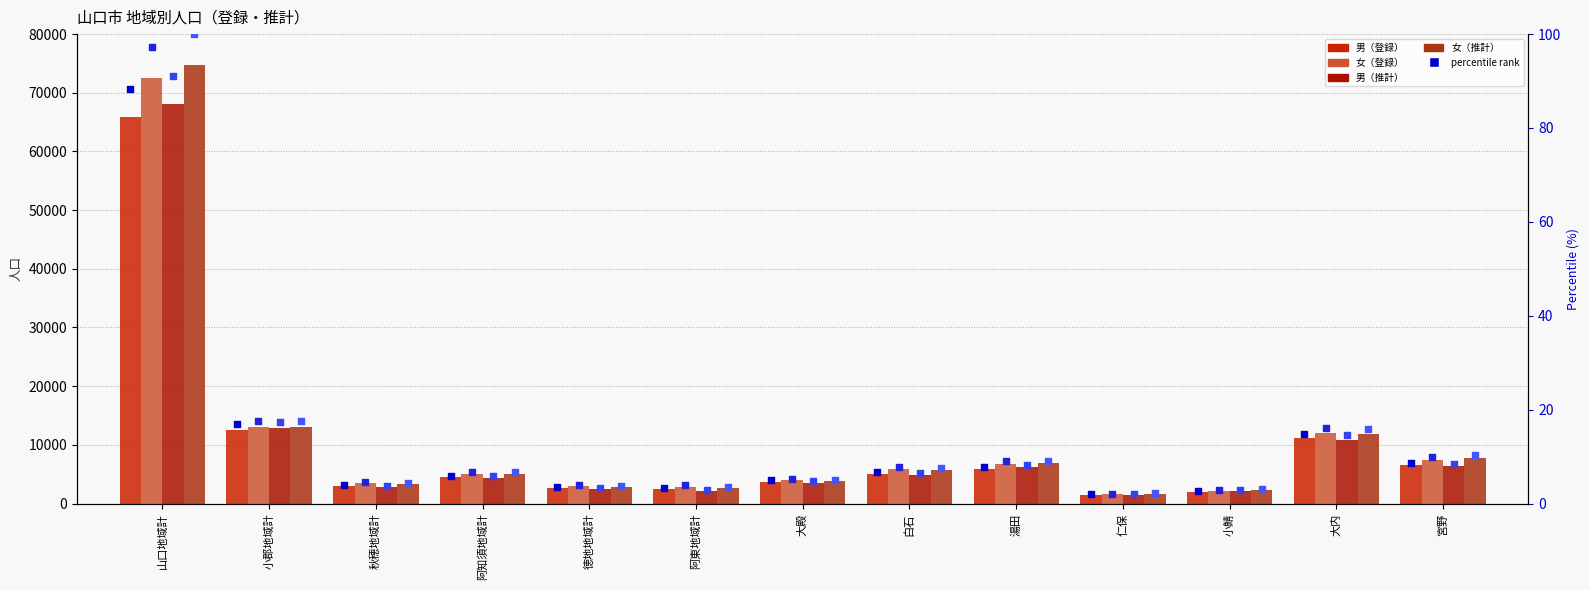

Which series contains the lowest Y value?

男（登録）